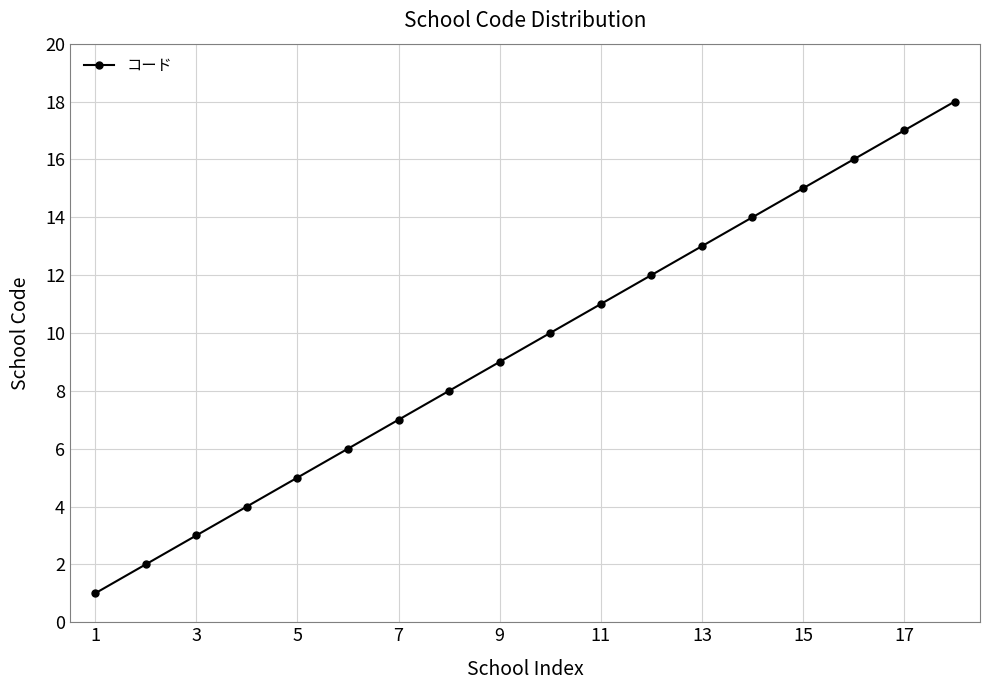

What is the maximum value shown in the chart?

18